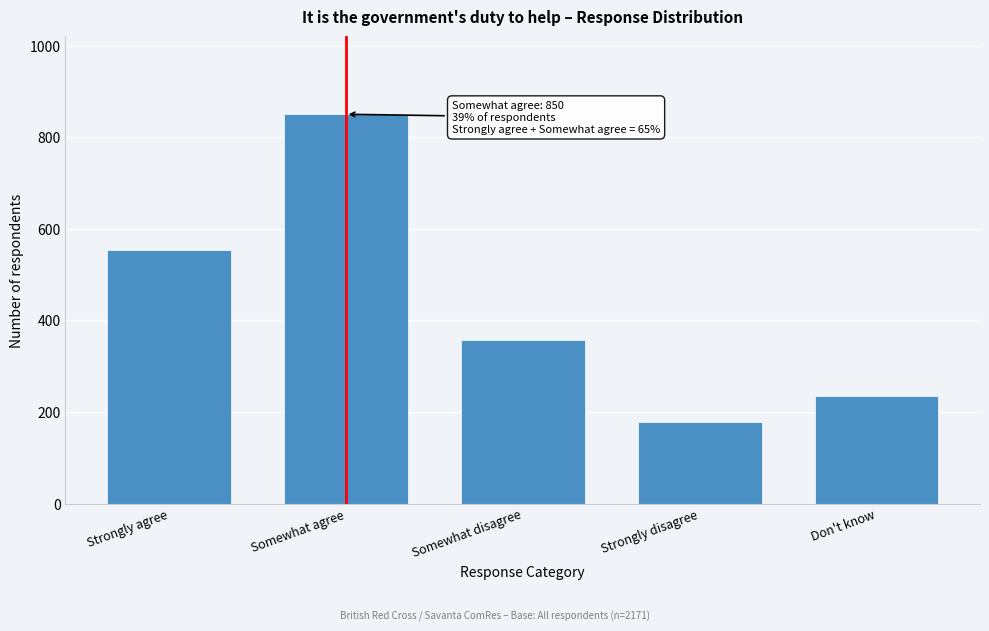

Reading left to right, list all the values displayed in this chart.

Strongly agree=553	Somewhat agree=850	Somewhat disagree=356	Strongly disagree=178	Don't know=234